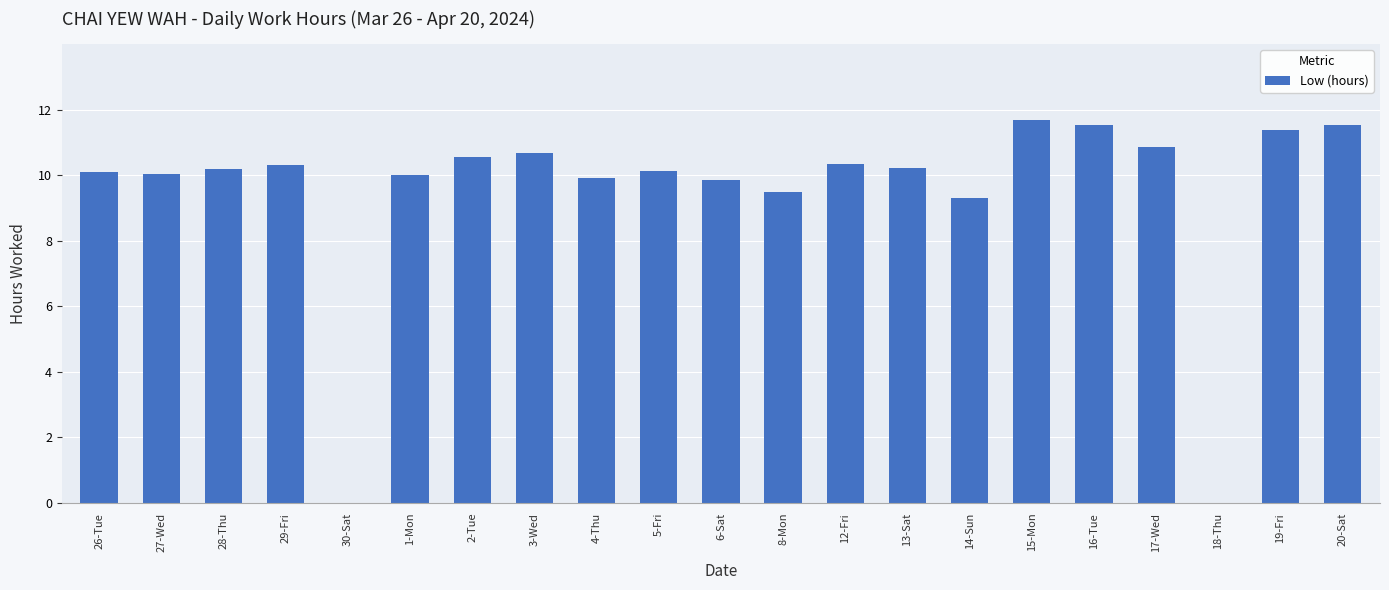

What is the approximate value at 13-Sat?

10.2